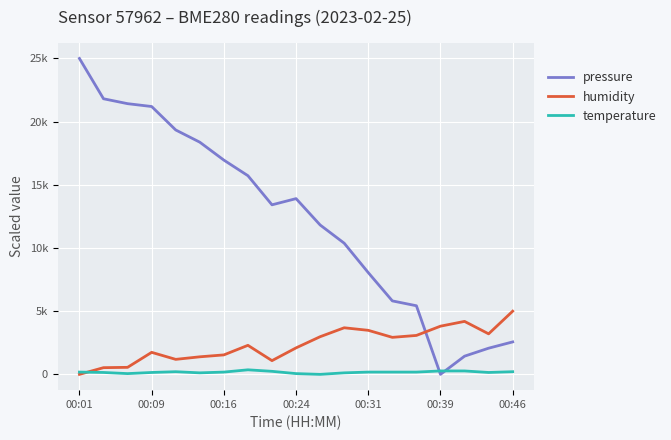

List the series in order of their overall mean, lowest first.

temperature, humidity, pressure